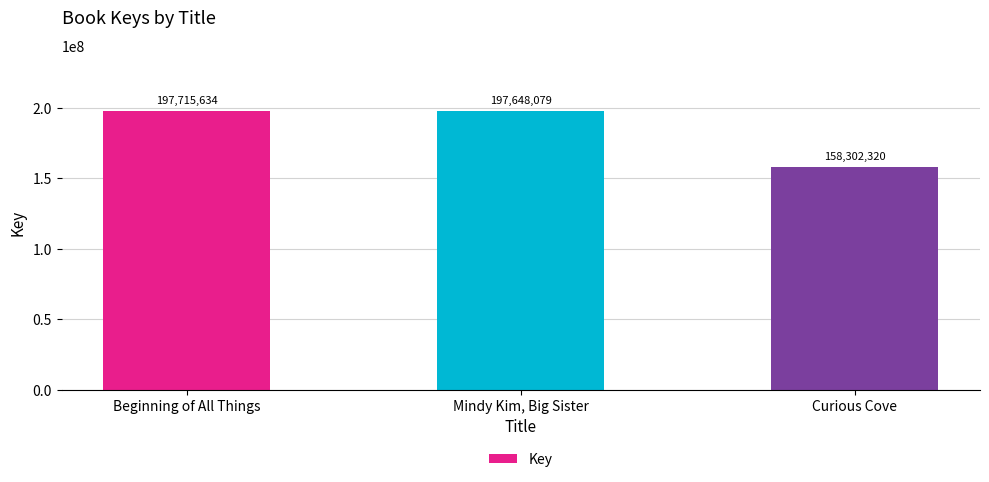

Reading left to right, what are all the values shown in this chart?

Beginning of All Things=197715634	Mindy Kim, Big Sister=197648079	Curious Cove=158302320